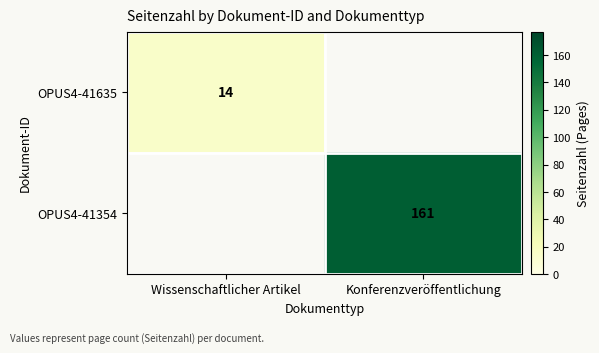

True or false: OPUS4-41635 has a value of 6 at Wissenschaftlicher Artikel.

False